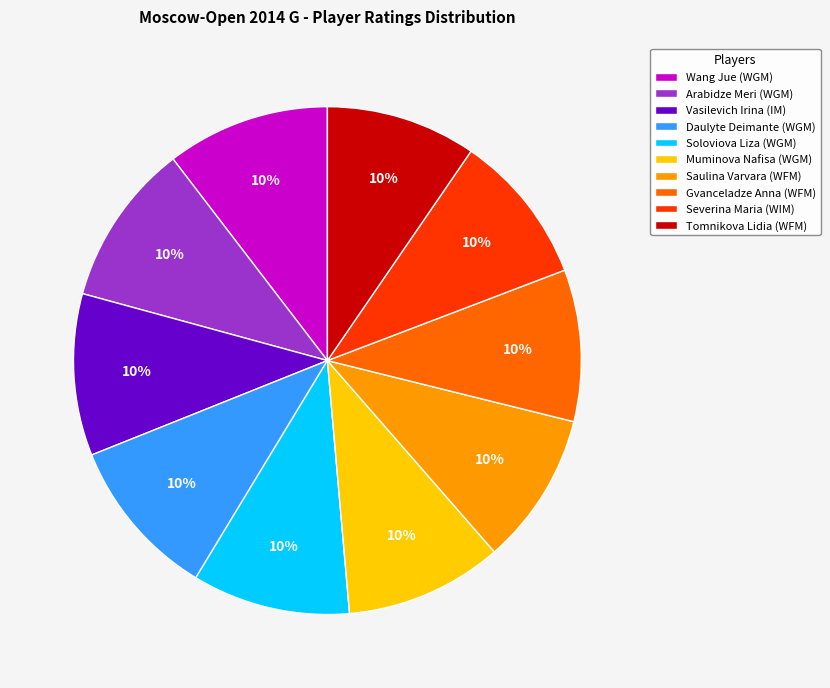

Does Muminova Nafisa (WGM) account for over 50% of the chart?

No